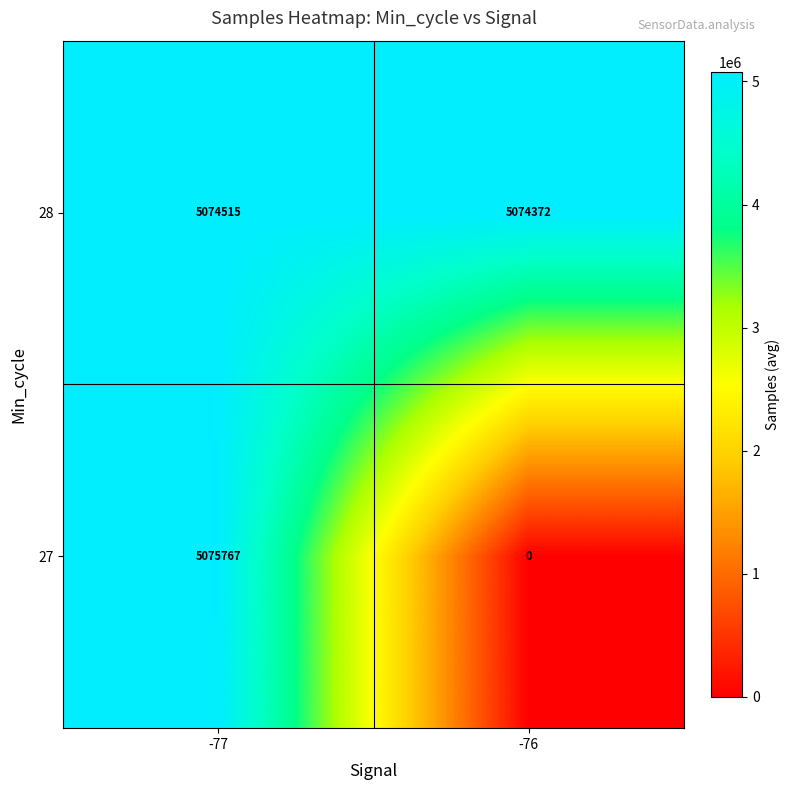

How many data points in 27 are less than 5075767?

1